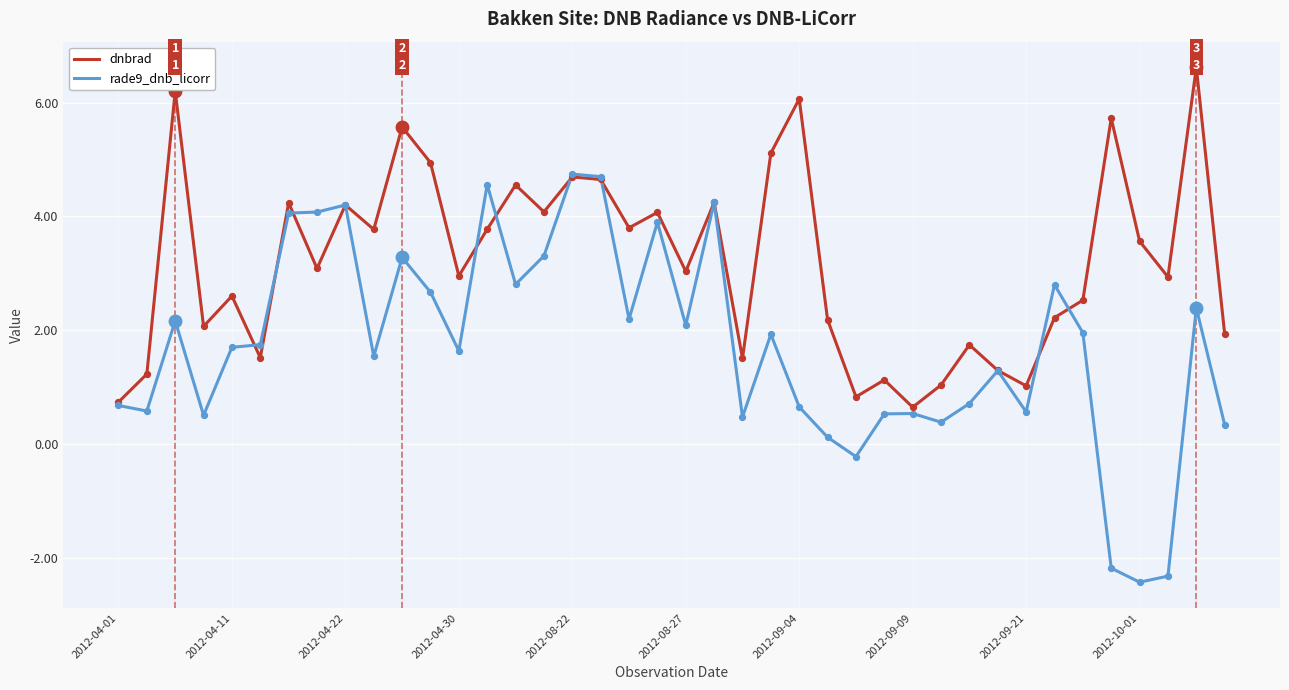

Which series has the largest range (max minus min)?

rade9_dnb_licorr